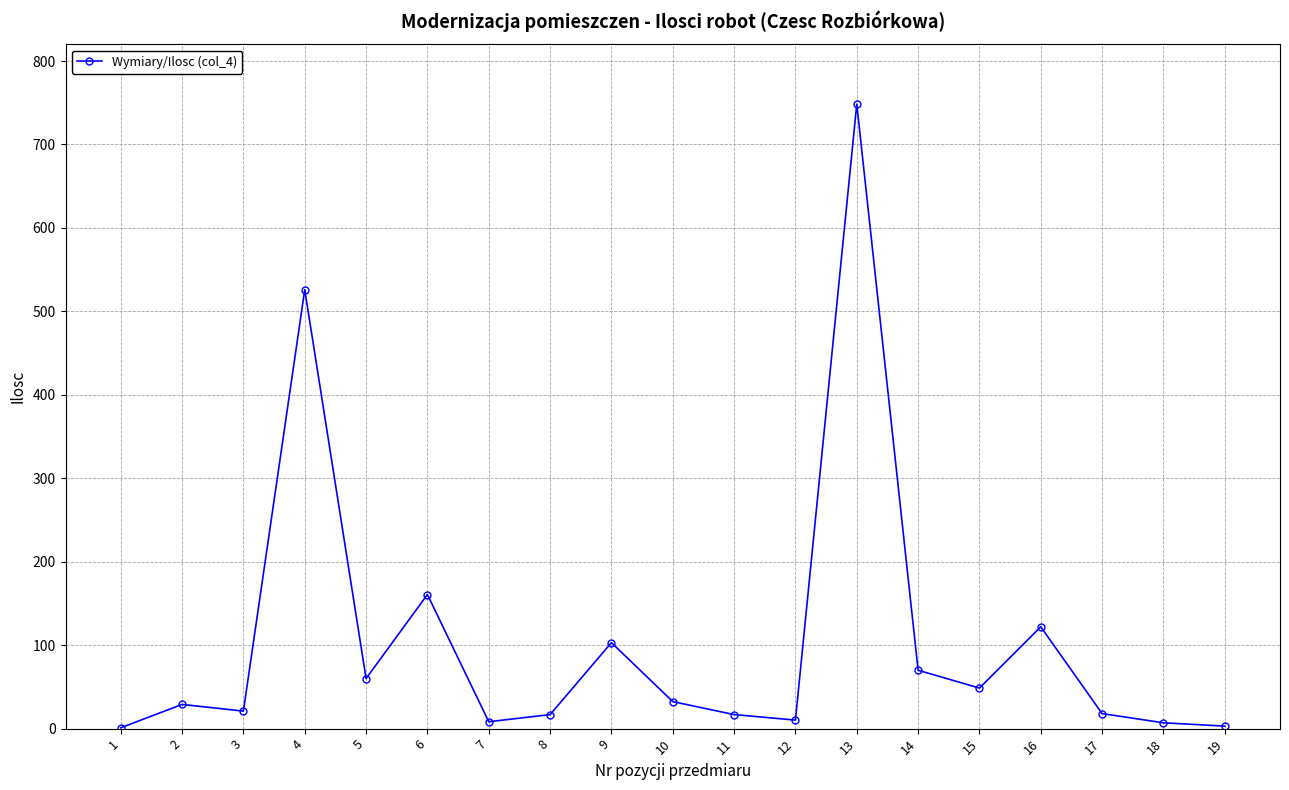

What is the maximum value shown in the chart?

748.5